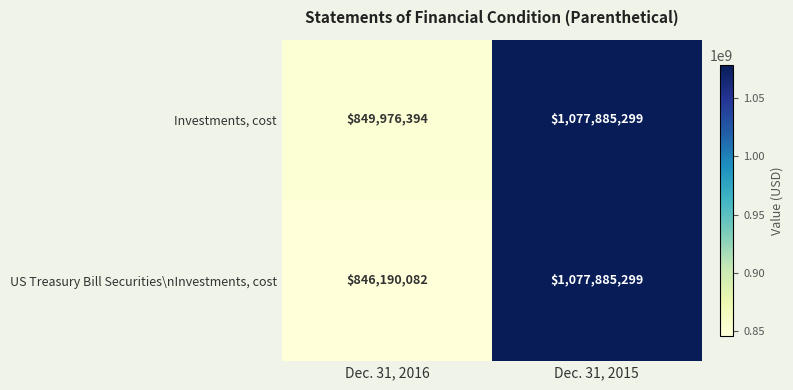

What is the difference between the US Treasury Bill Securities\nInvestments, cost values at Dec. 31, 2015 and Dec. 31, 2016?

231695217